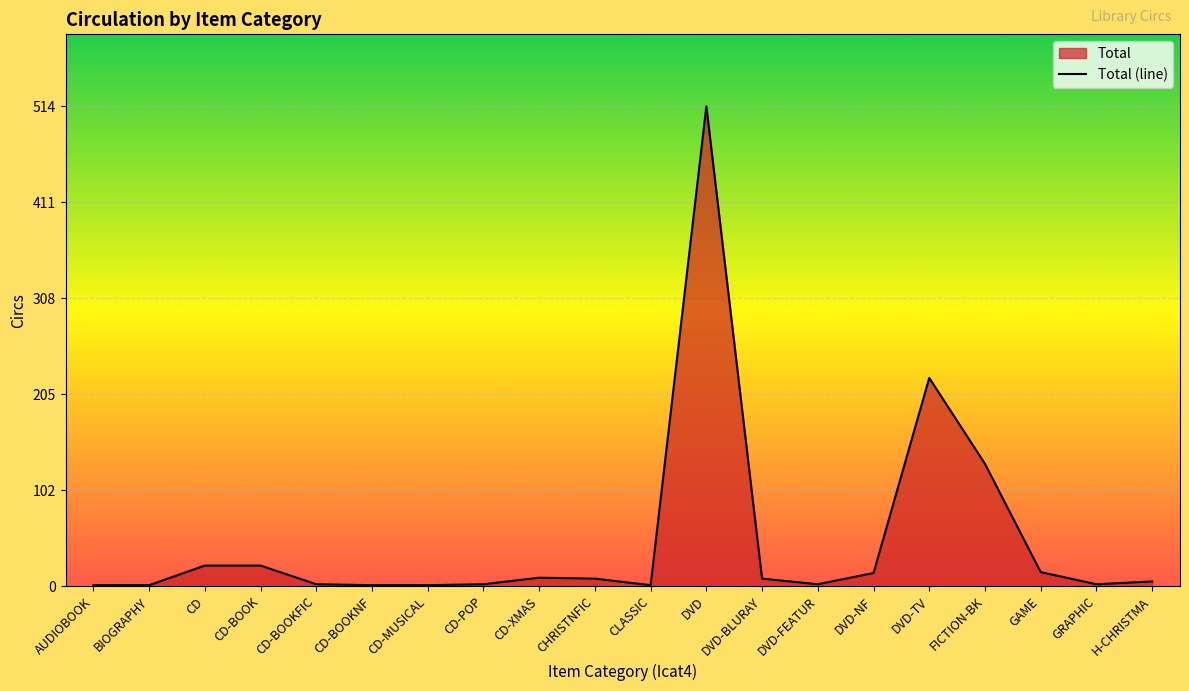

List the labels in order of value, largest first.

DVD, DVD-TV, FICTION-BK, CD, CD-BOOK, GAME, DVD-NF, CD-XMAS, CHRISTNFIC, DVD-BLURAY, H-CHRISTMA, CD-BOOKFIC, CD-POP, DVD-FEATUR, GRAPHIC, AUDIOBOOK, BIOGRAPHY, CD-BOOKNF, CD-MUSICAL, CLASSIC